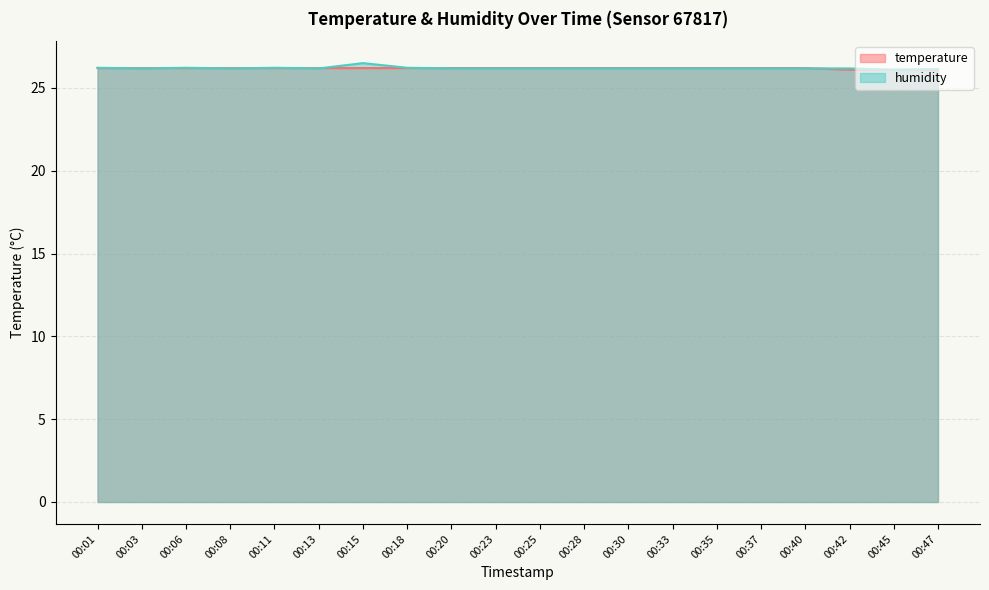

List the labels in order of temperature value, smallest first.

00:42, 00:45, 00:47, 00:01, 00:03, 00:06, 00:08, 00:11, 00:13, 00:15, 00:18, 00:20, 00:23, 00:25, 00:28, 00:30, 00:33, 00:35, 00:37, 00:40